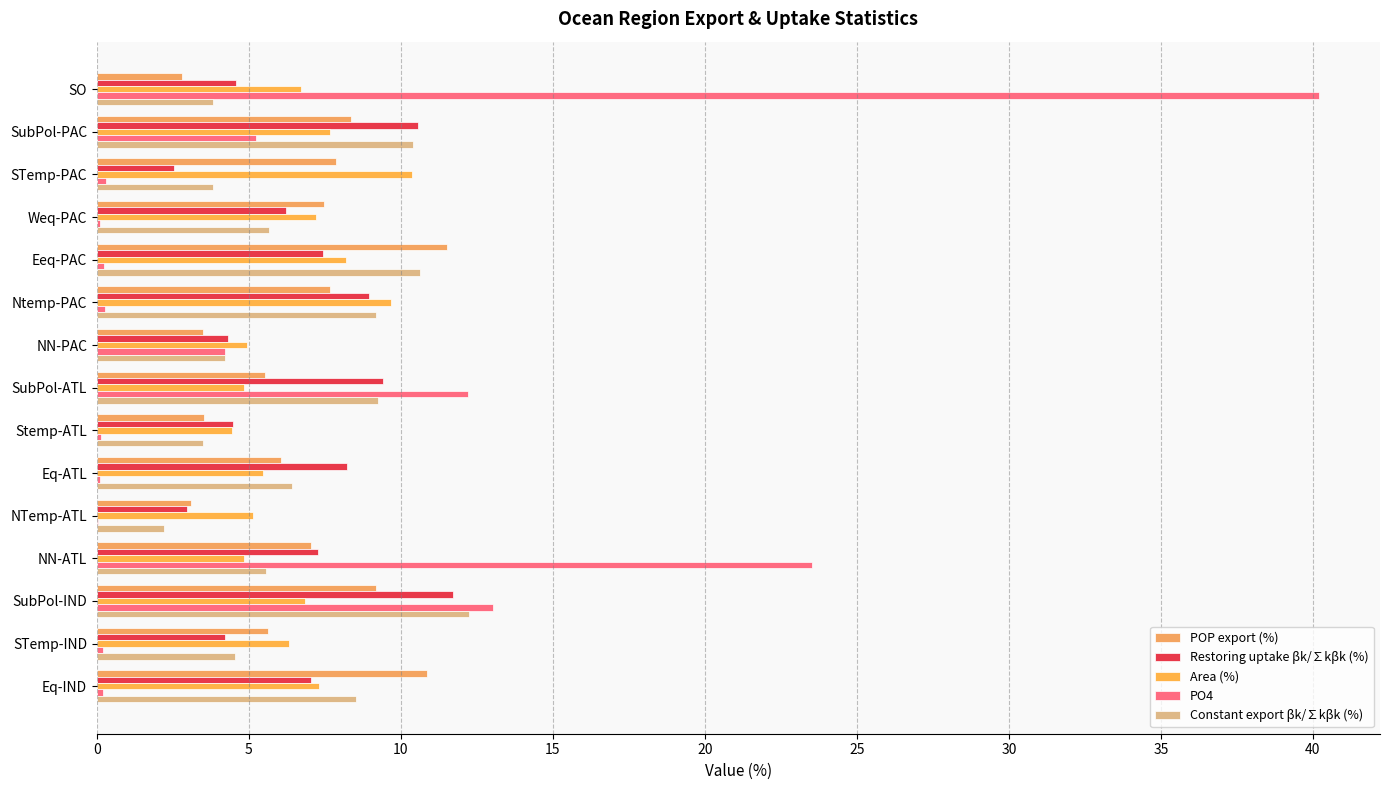

Count the number of categories in the chart.

15